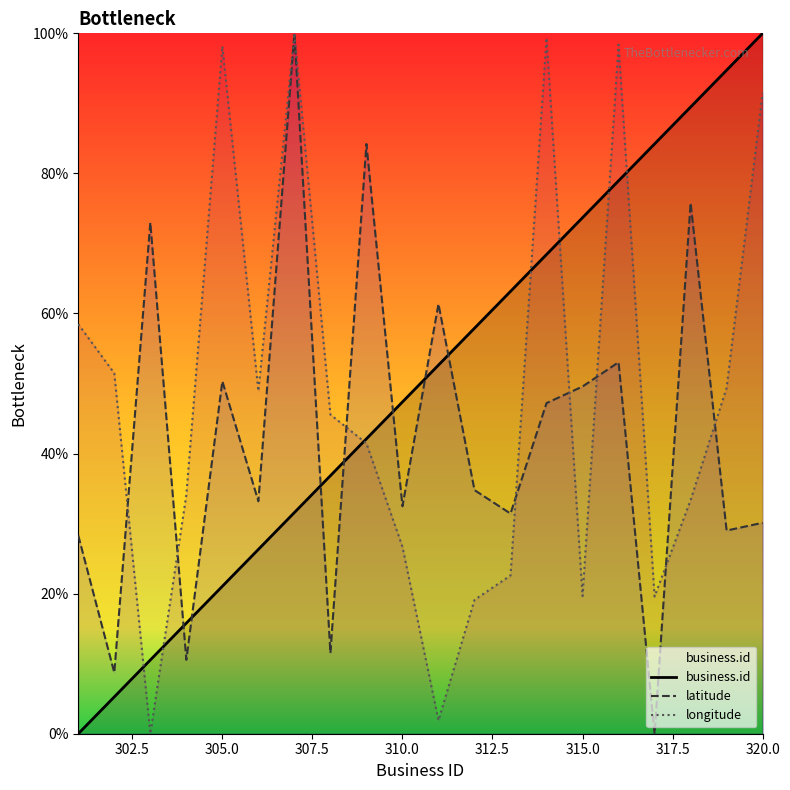

What is the highest value of the business.id series?

100.0